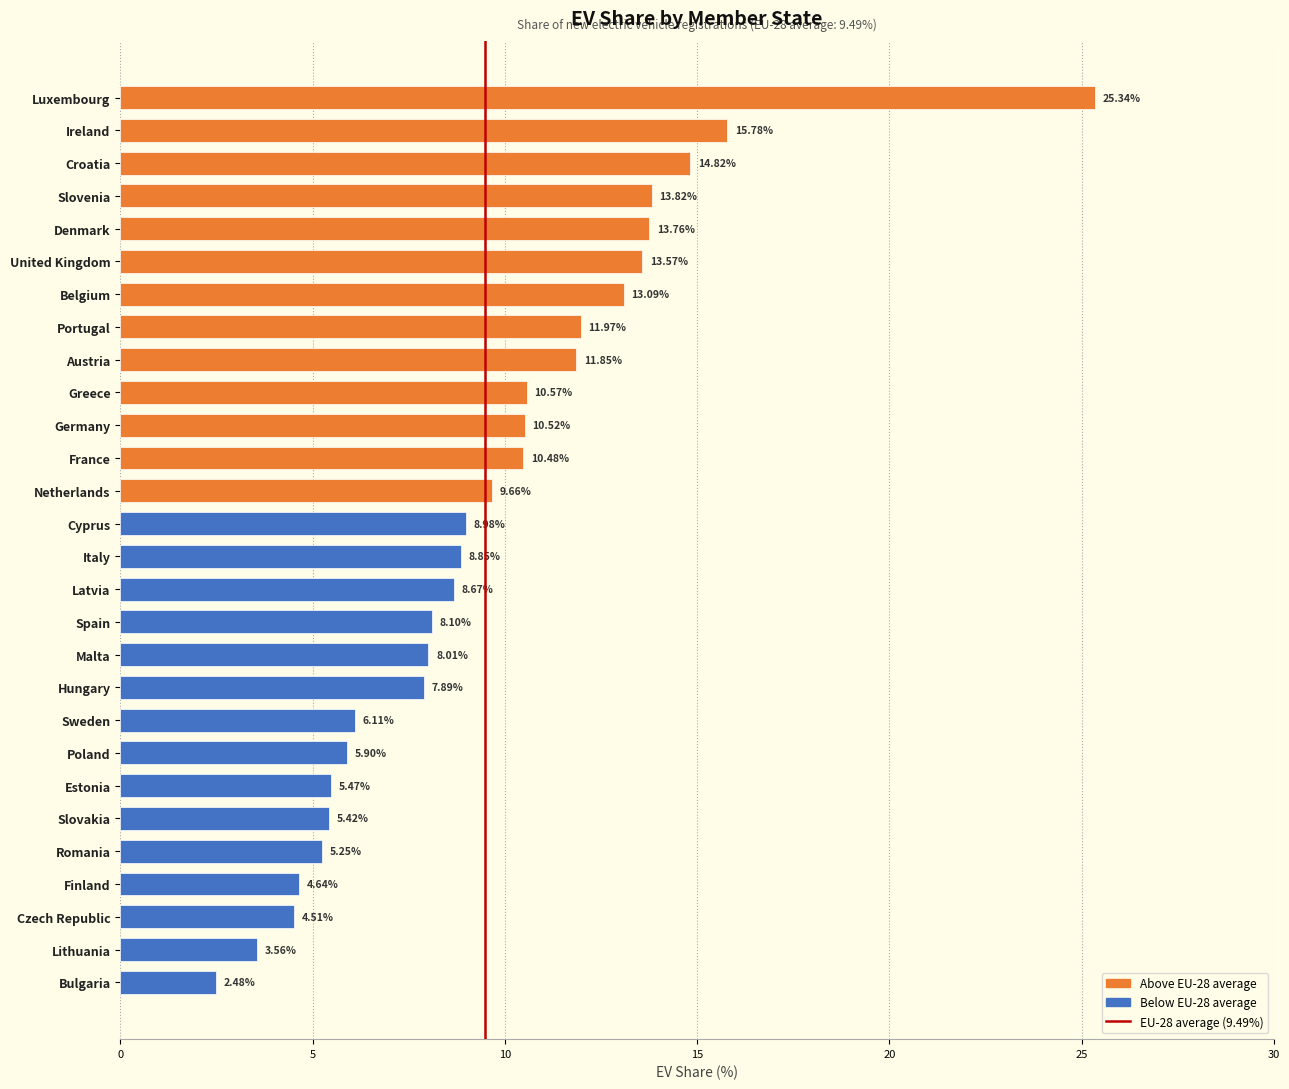

What is the difference between the maximum and minimum values?

22.9